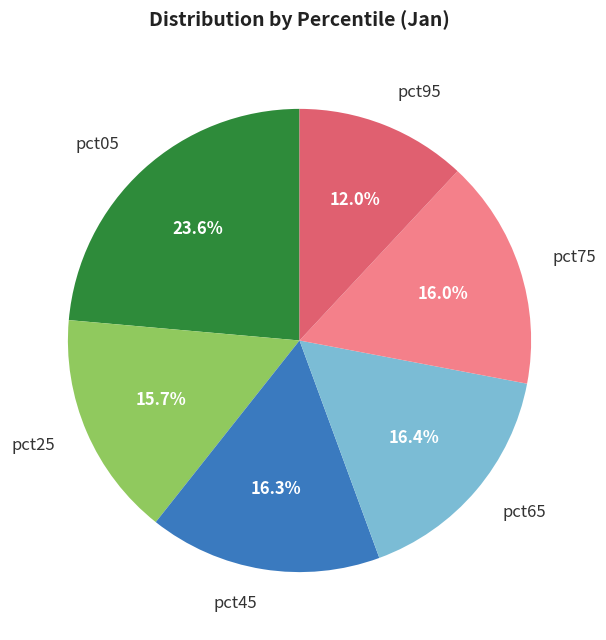

What is the largest slice in the pie chart?

pct05